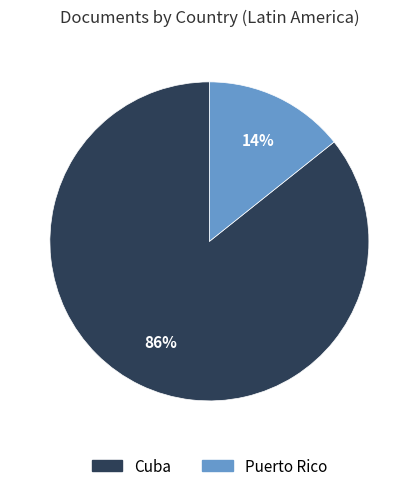

Which slice represents more than half of the pie?

Cuba